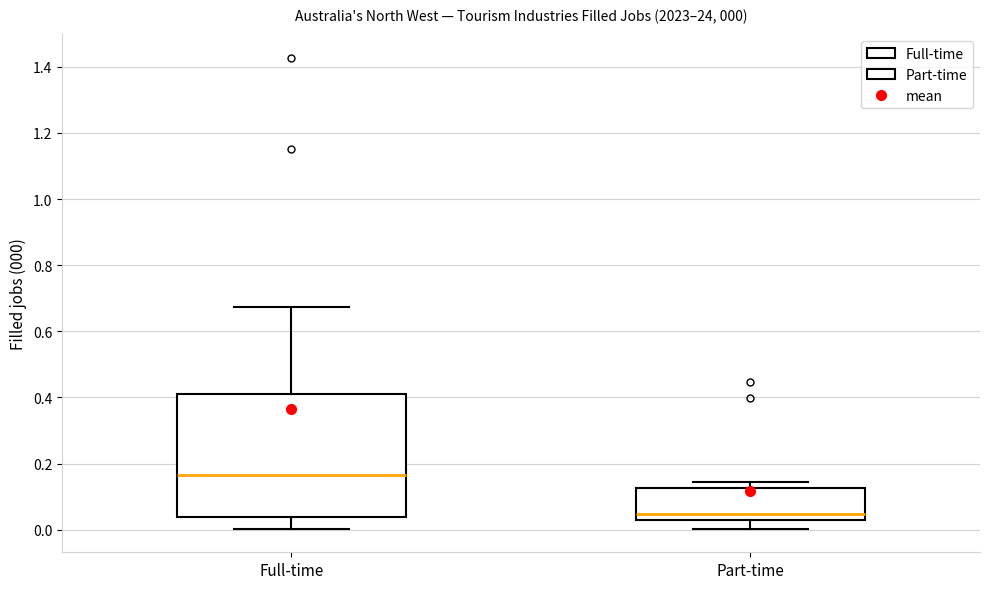

Which box's median line is the highest?

Full-time